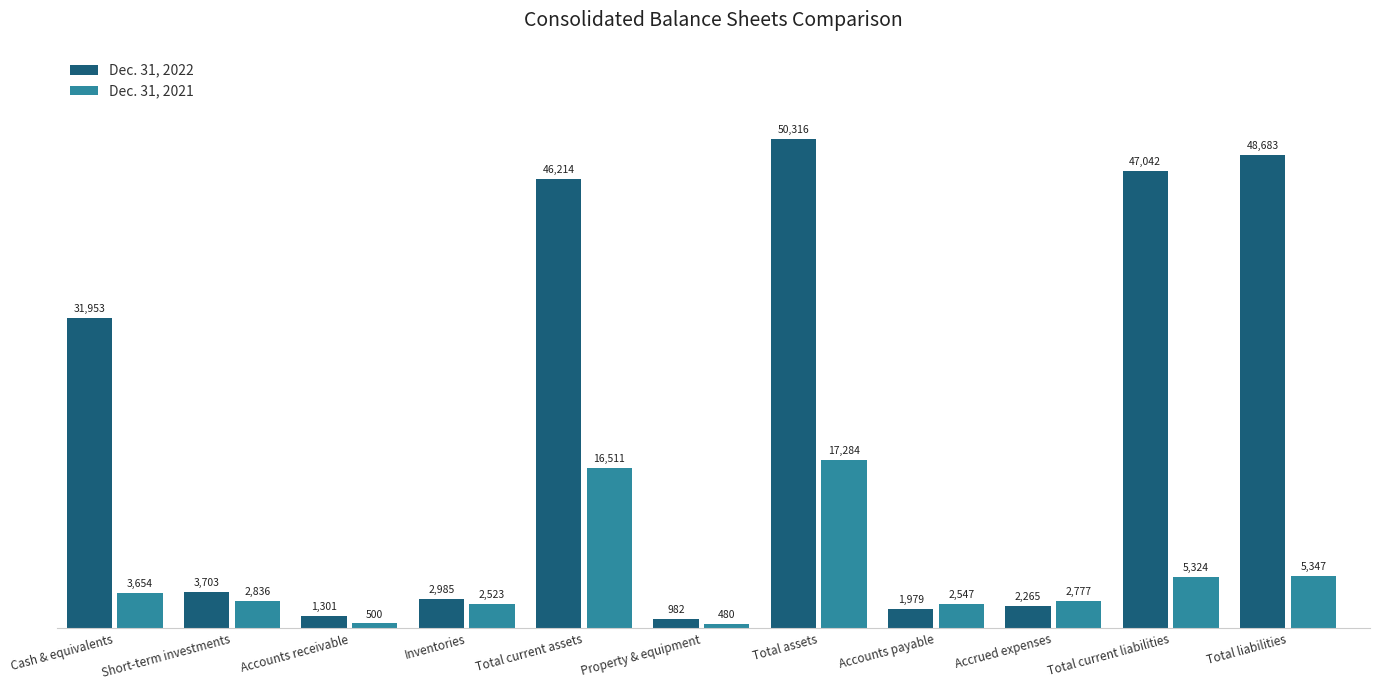

Reading left to right, transcribe all the data shown in this chart.

Dec. 31, 2022: 31953	3703	1301	2985	46214	982	50316	1979	2265	47042	48683
Dec. 31, 2021: 3654	2836	500	2523	16511	480	17284	2547	2777	5324	5347